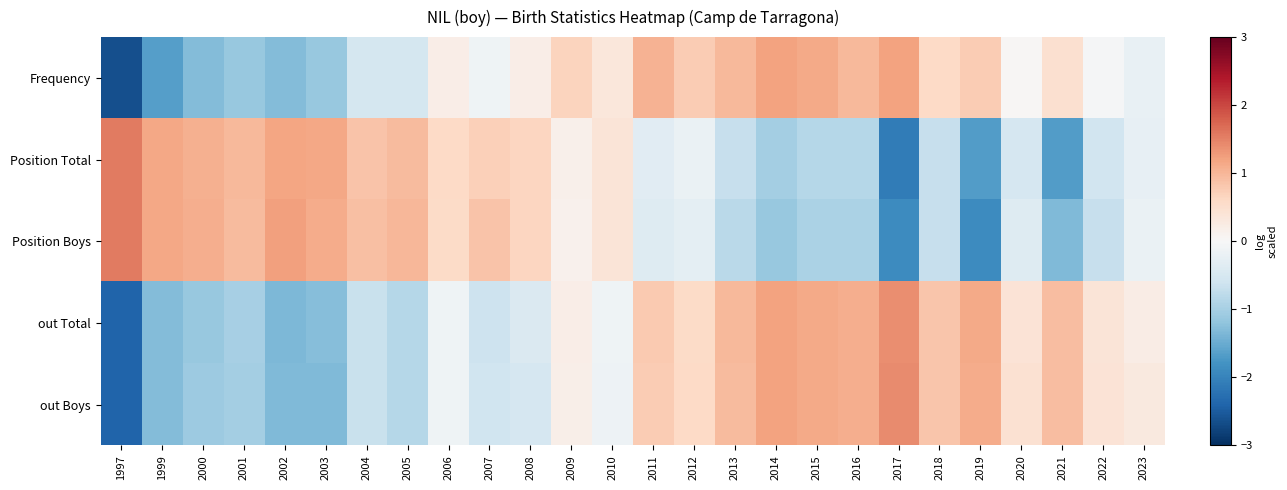

Which series has the widest spread of values?

Frequency